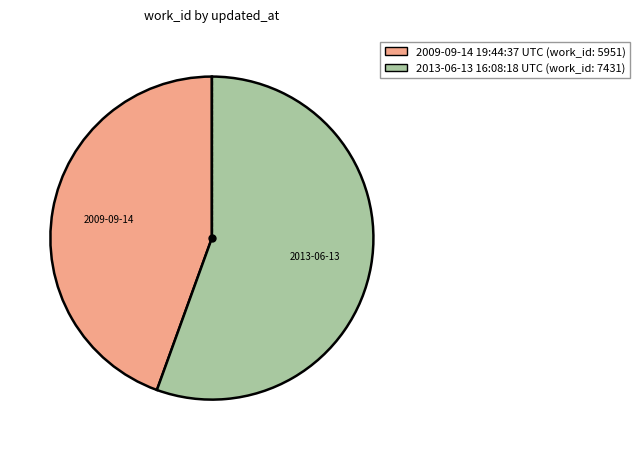

What is the smallest slice in the pie chart?

2009-09-14 19:44:37 UTC